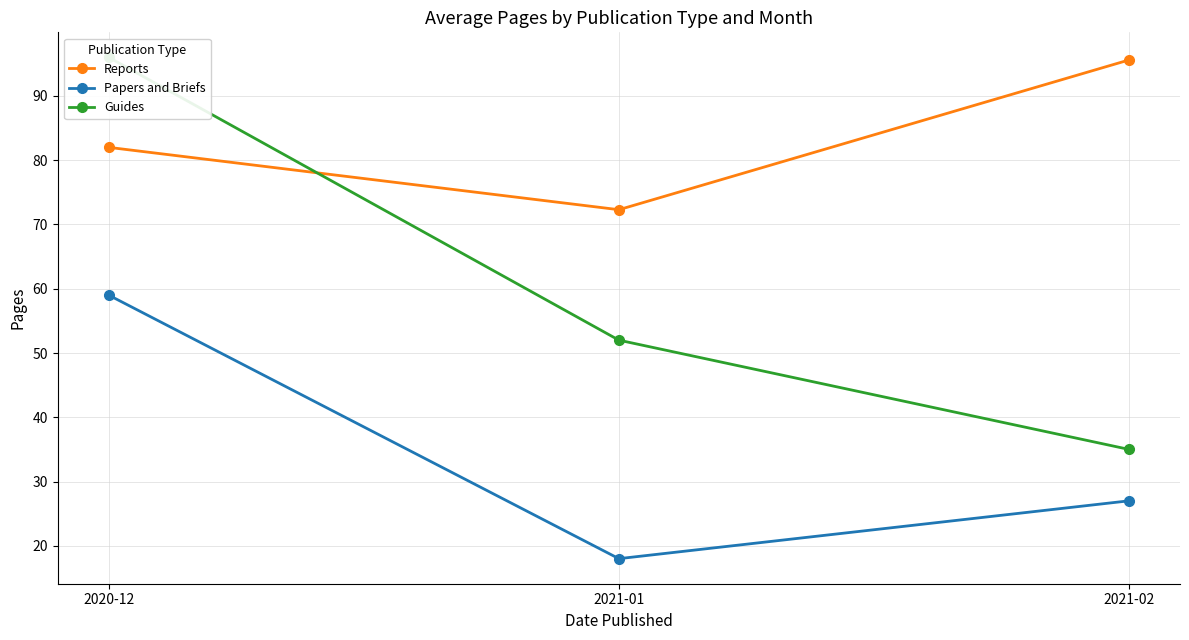

What is the label of the 3rd point from the right?

2020-12